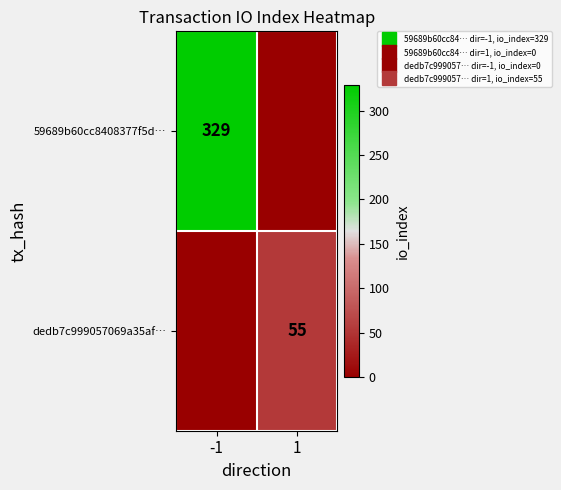

At how many categories does at least one series exceed 30?

2